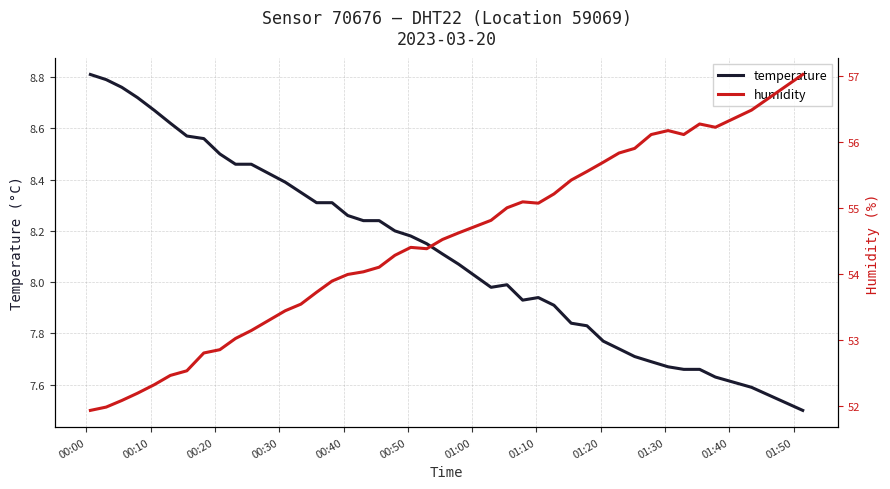

Does the chart have visible grid lines?

Yes